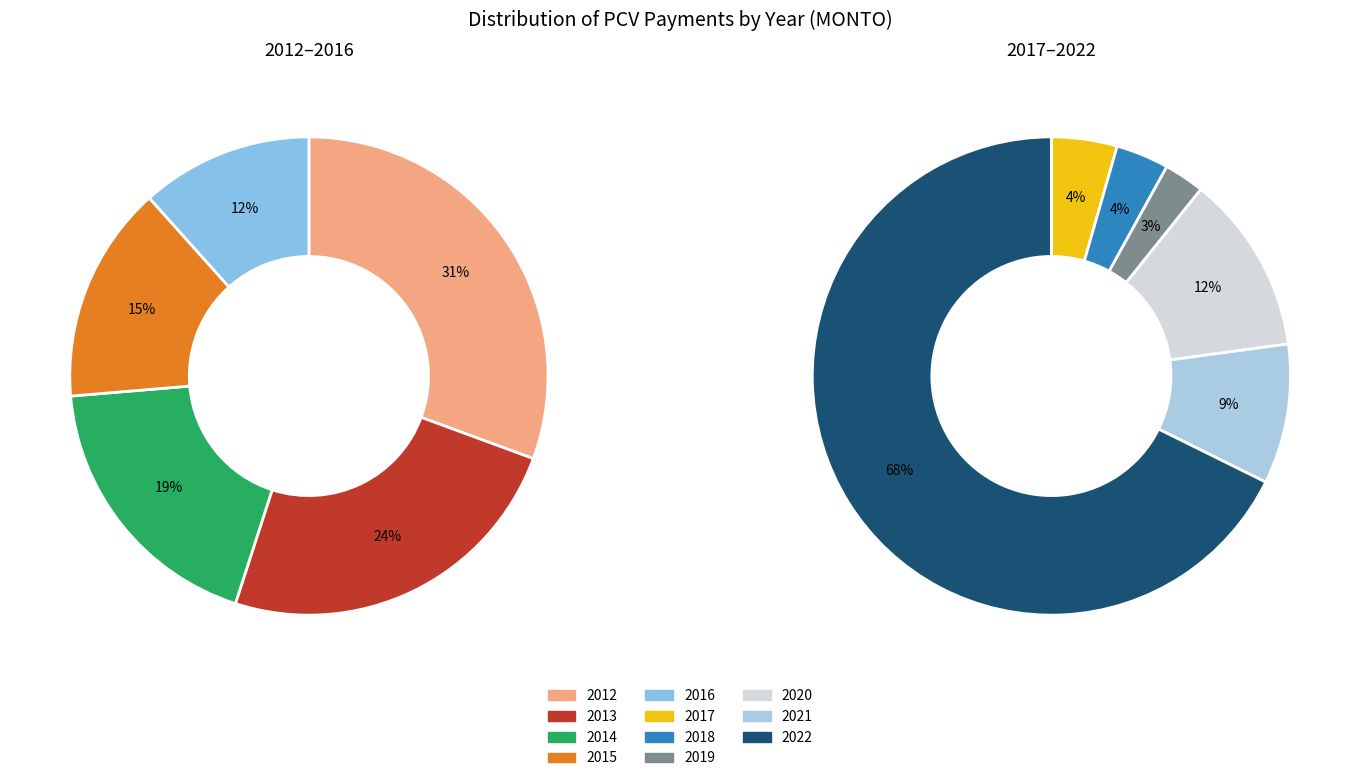

What is the change in value from 2015 to 2018?

-61504